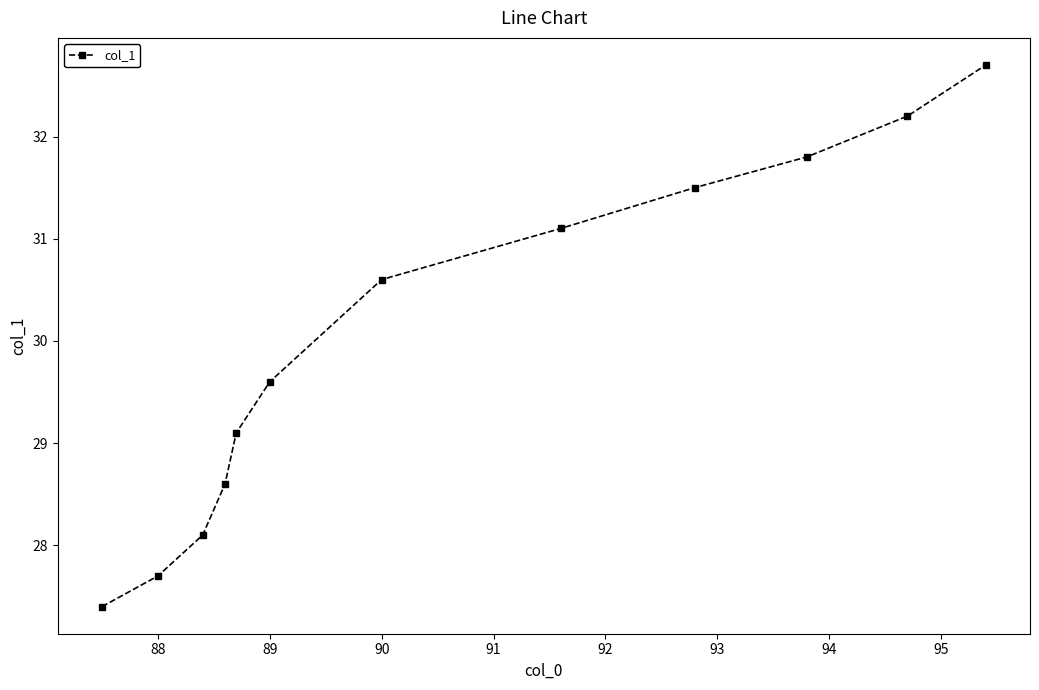

What is the minimum value shown in the chart?

27.4